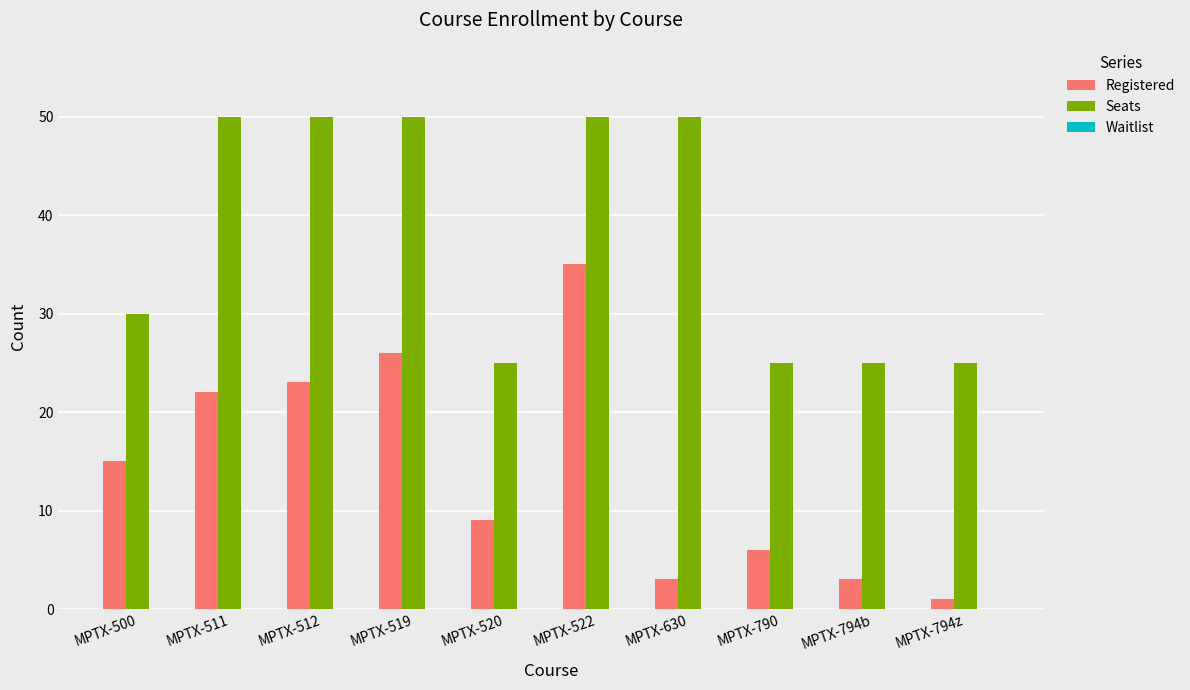

What is the difference between the Seats values at MPTX-520 and MPTX-511?

25